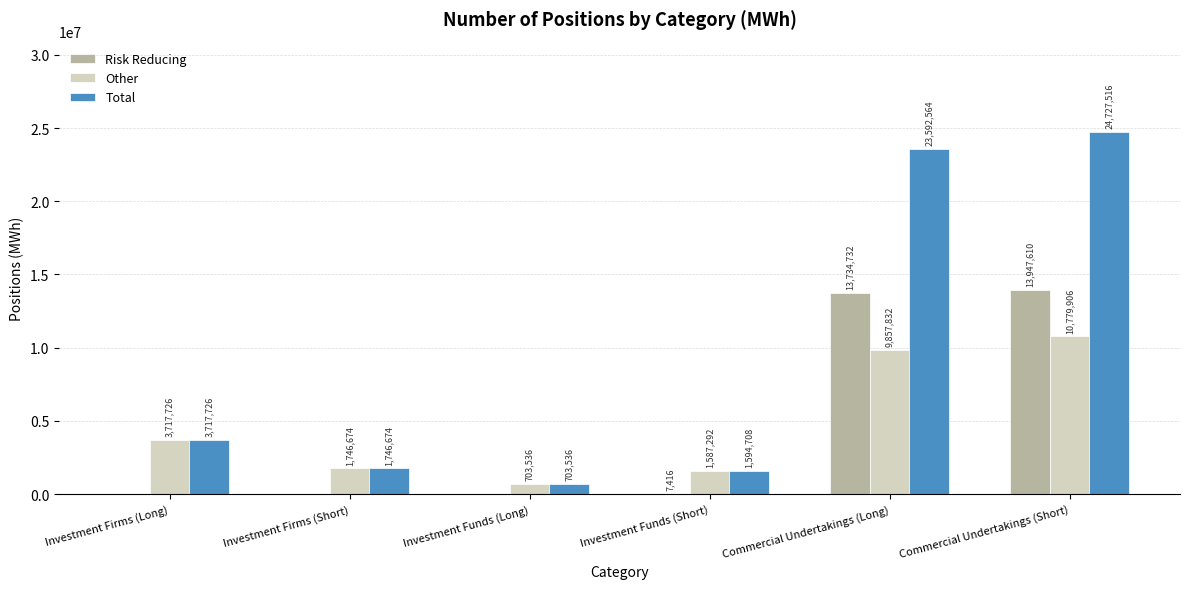

Is it true that Total equals 571061 at Investment Firms (Short)?

False